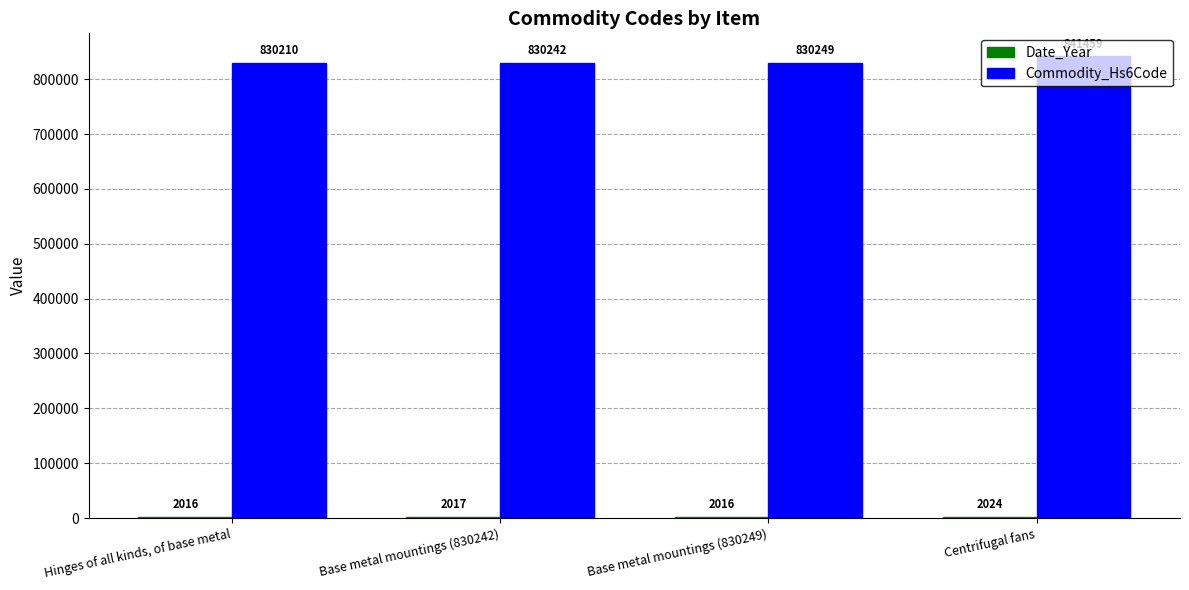

True or false: Commodity_Hs6Code has a value of 304602 at Centrifugal fans.

False